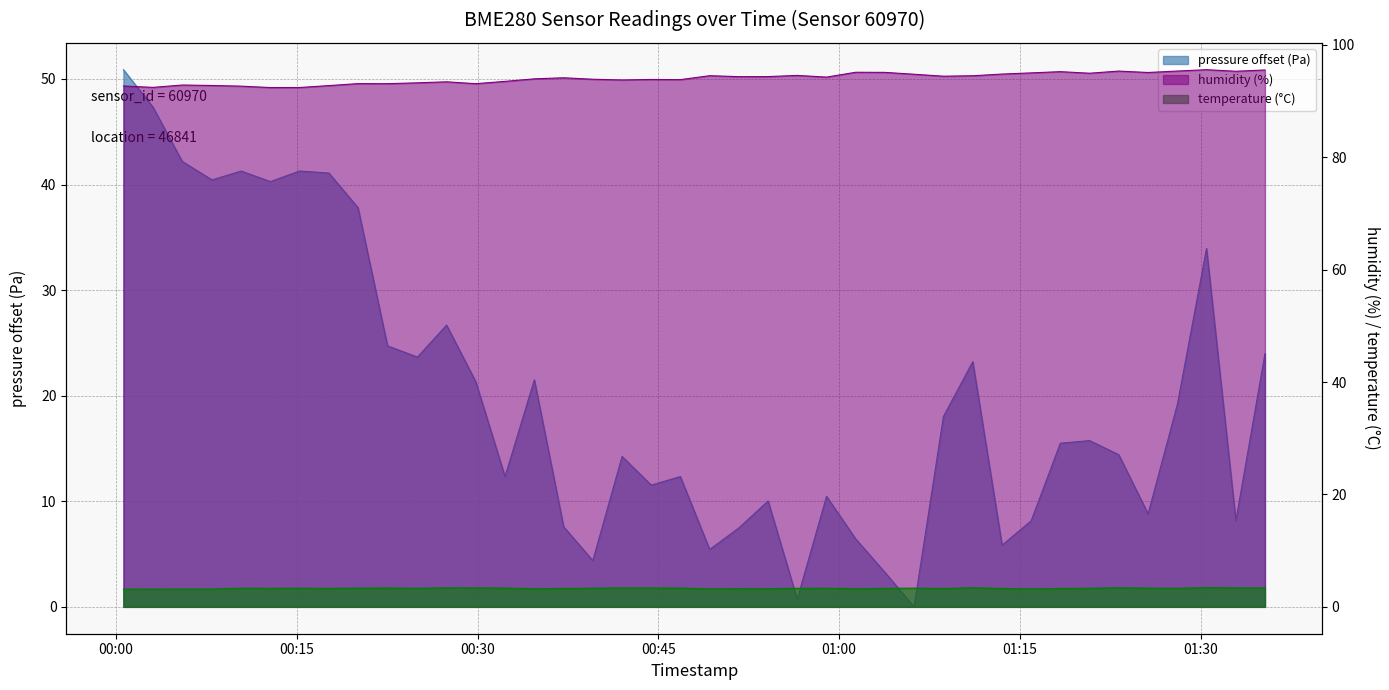

Rank the series at 2023-12-20T01:35:20 from lowest to highest value.

temperature, pressure, humidity